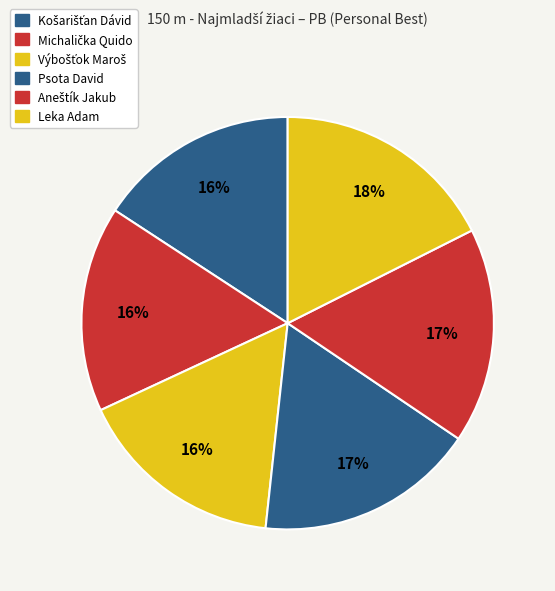

To the nearest percent, what is the average slice percentage?

17%